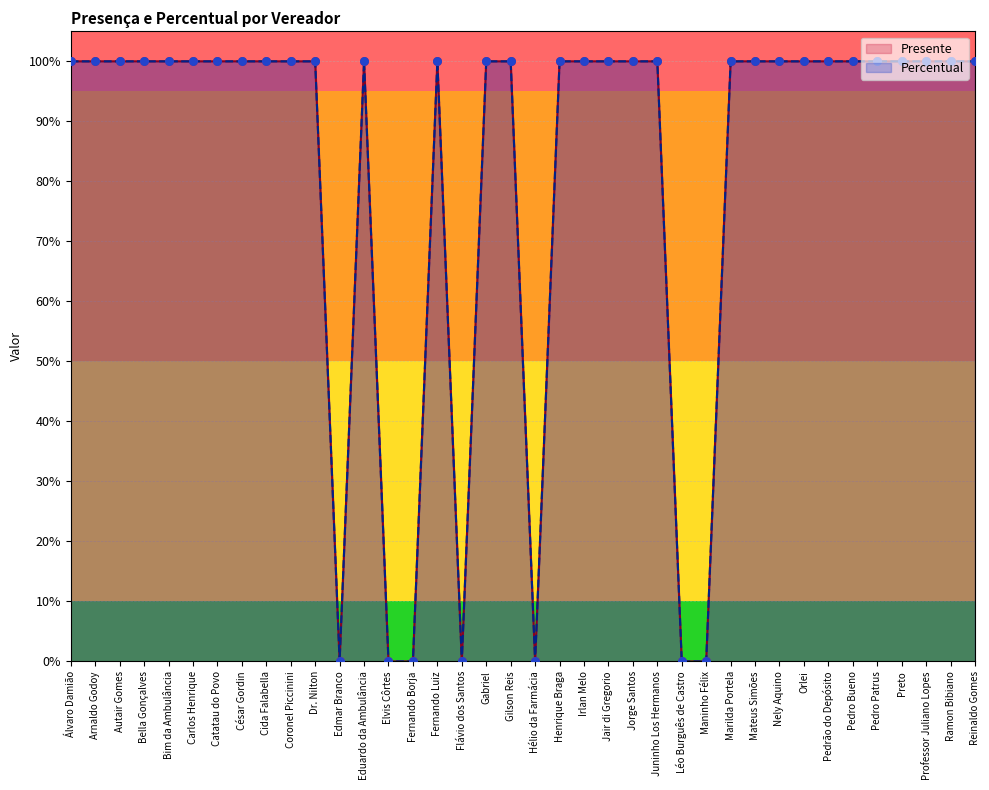

Which series reaches the maximum Y coordinate?

Presente